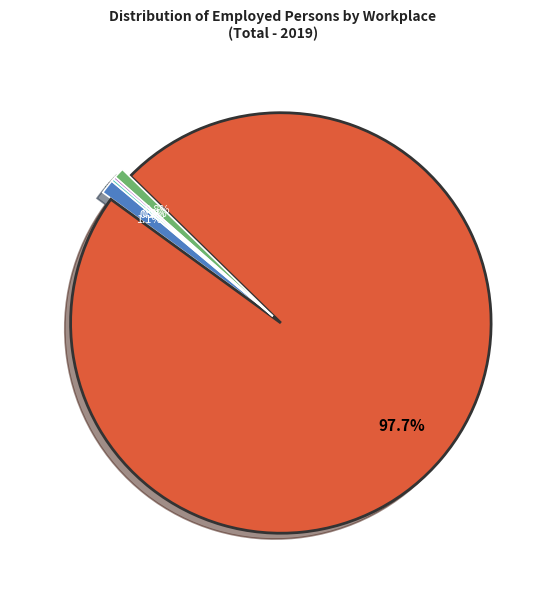

To the nearest percent, what is the average slice percentage?

20%